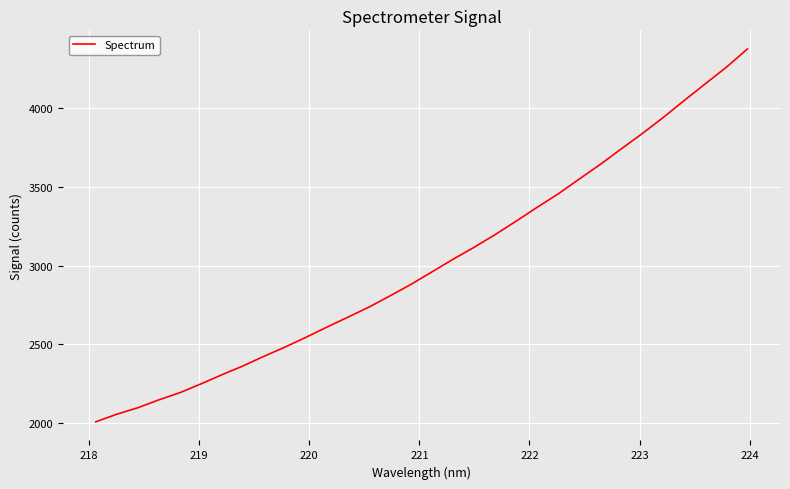

What is the greatest value displayed?

4375.5